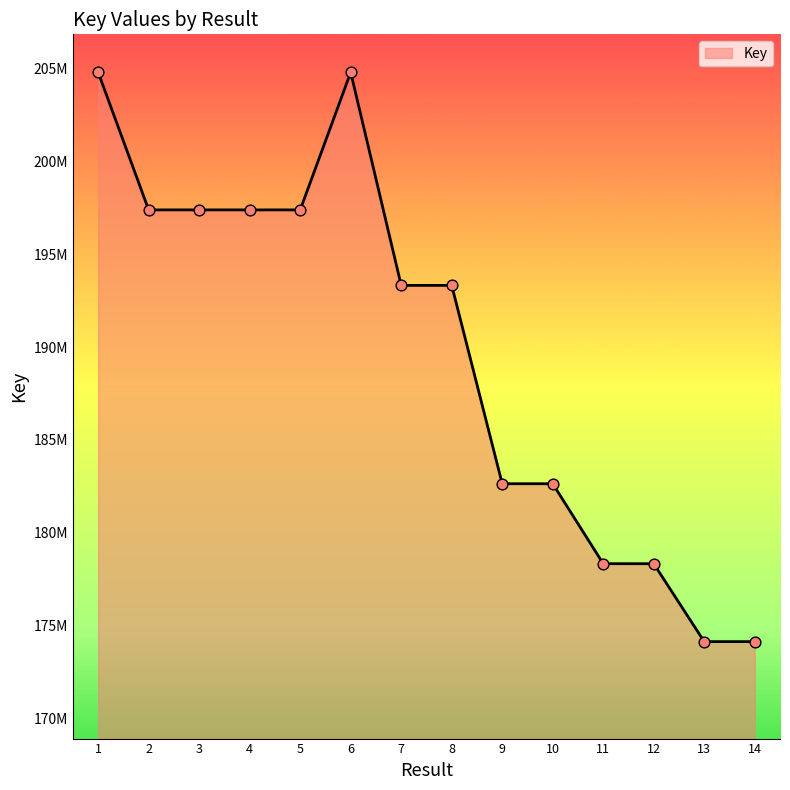

Does the chart have visible grid lines?

No